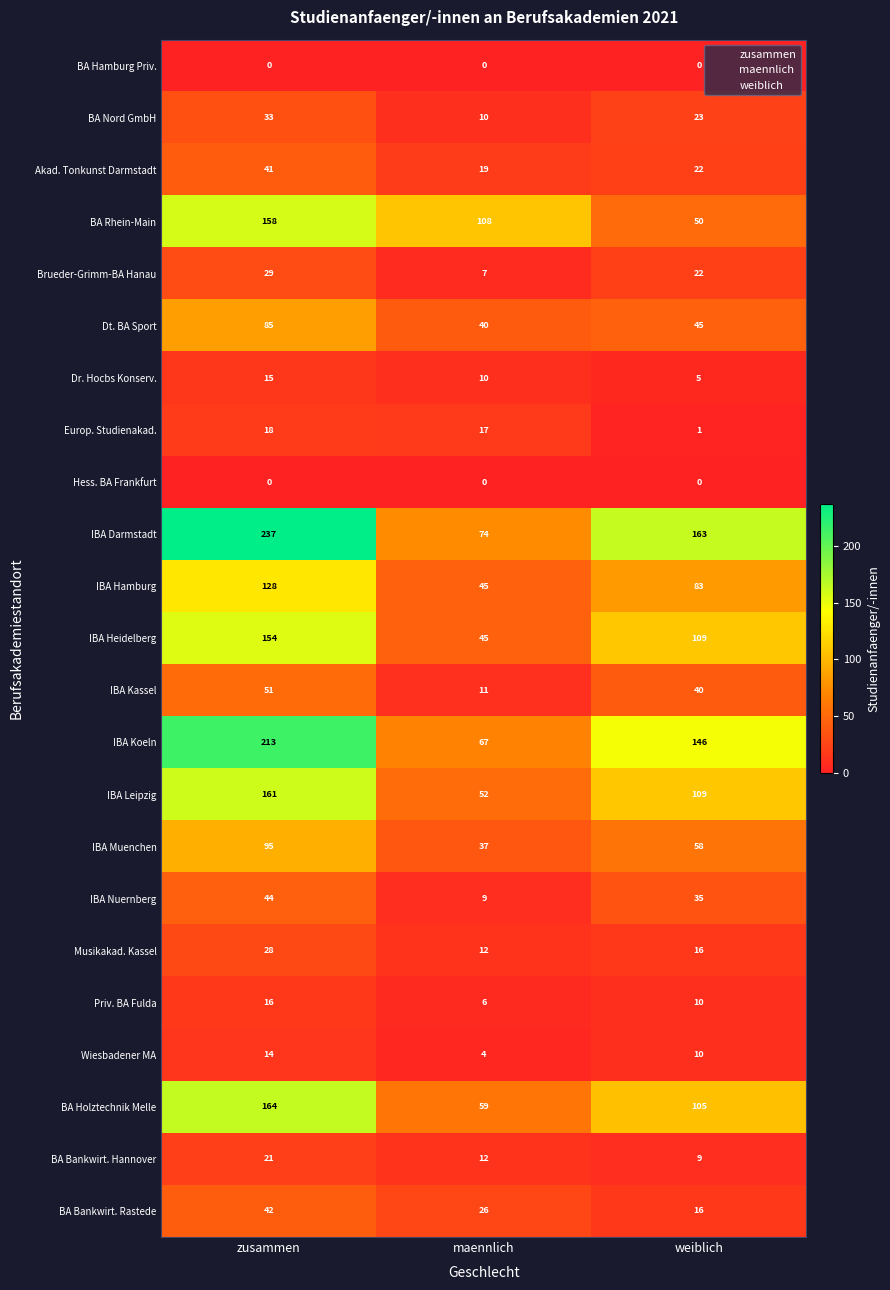

What is the spread (max minus min) of values at maennlich?

108